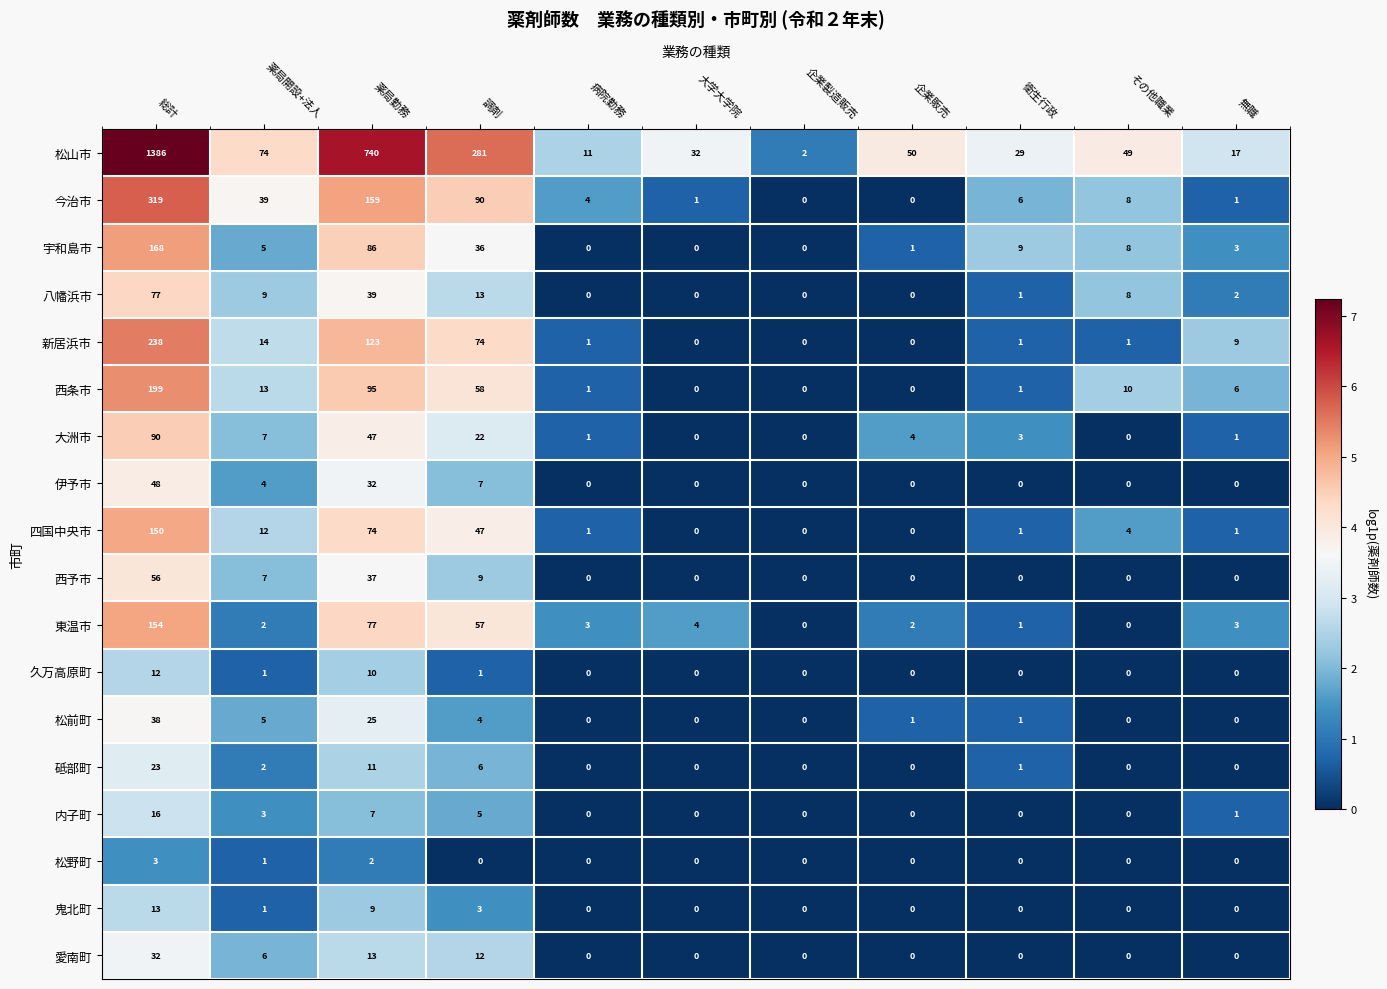

At which category does the chart reach its peak across all series?

総計